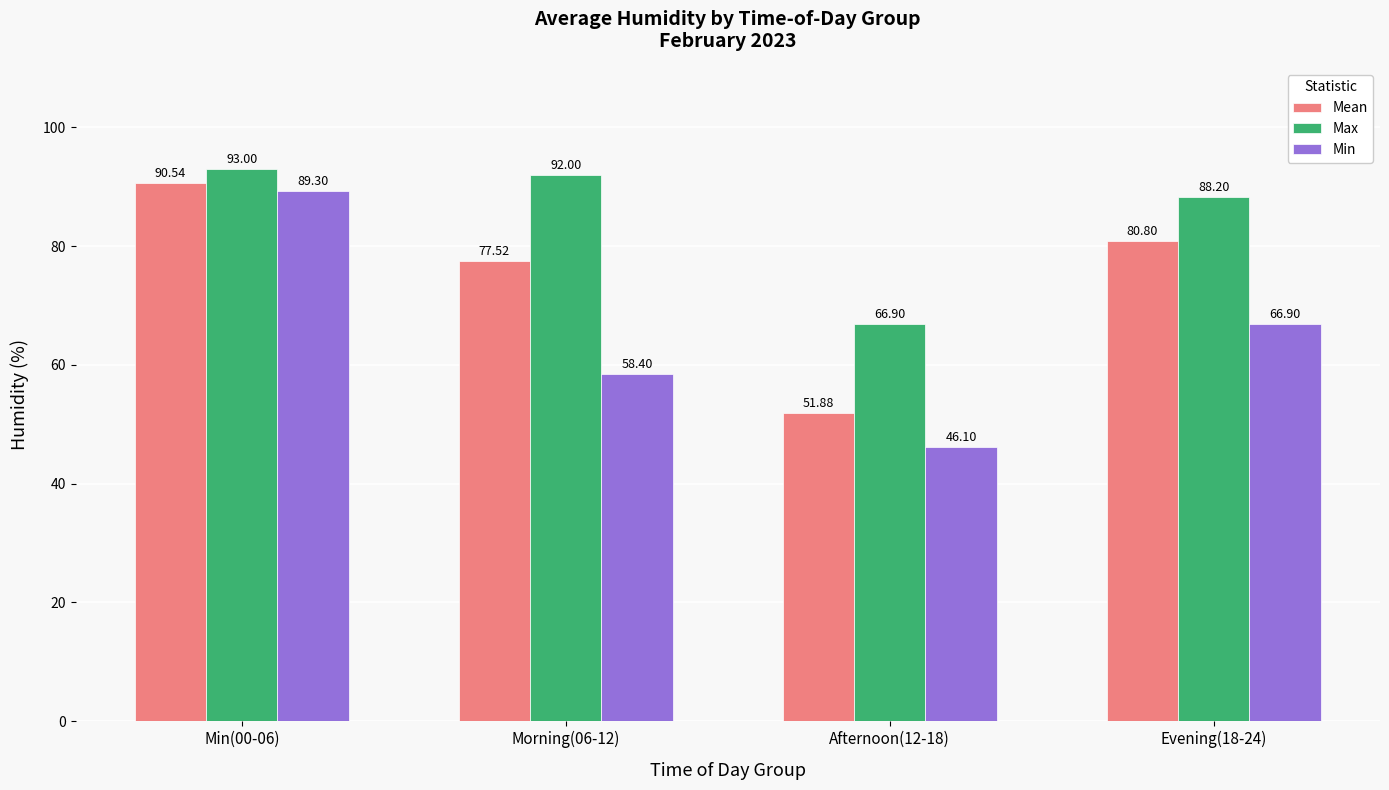

Reading left to right, list all the values displayed in this chart.

Mean: Min(00-06)=90.5	Morning(06-12)=77.5	Afternoon(12-18)=51.9	Evening(18-24)=80.8
Max: Min(00-06)=93.0	Morning(06-12)=92.0	Afternoon(12-18)=66.9	Evening(18-24)=88.2
Min: Min(00-06)=89.3	Morning(06-12)=58.4	Afternoon(12-18)=46.1	Evening(18-24)=66.9